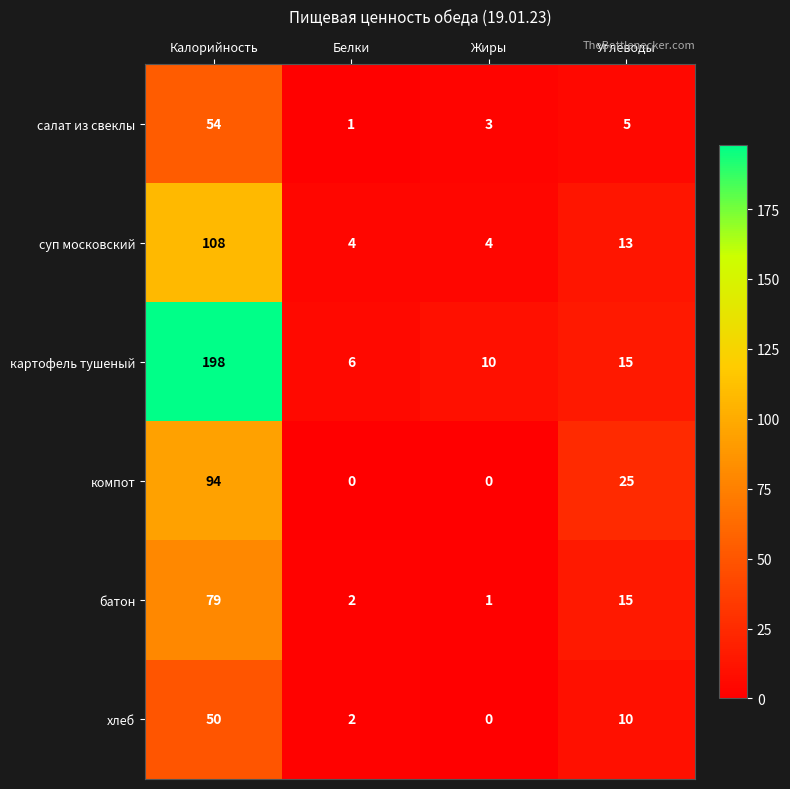

What is the greatest value displayed?

198